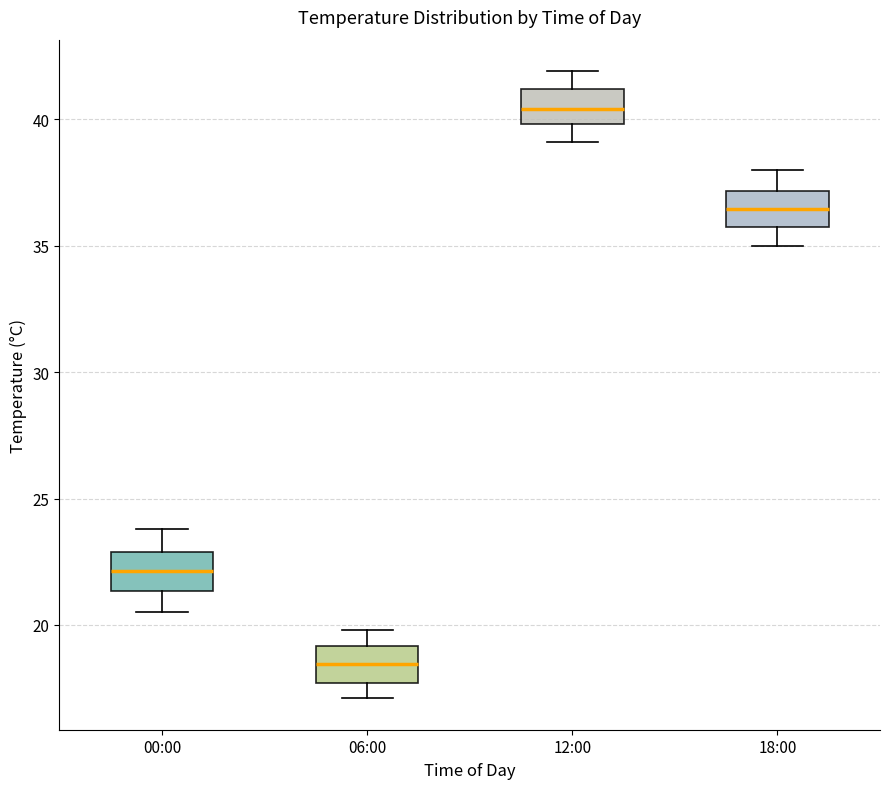

Reading left to right, transcribe this box plot: for each box, give where its median line is, the range the box spans, and where its two whiskers end, as read against the y-axis. The values are not printed on the chart, so give them approximately, as read against the axis.

00:00: median 22.0, box 21.5 to 23.0, whiskers 20.5 to 24.0
06:00: median 18.5, box 17.5 to 19.0, whiskers 17.0 to 20.0
12:00: median 40.5, box 40.0 to 41.0, whiskers 39.0 to 42.0
18:00: median 36.5, box 35.5 to 37.0, whiskers 35.0 to 38.0